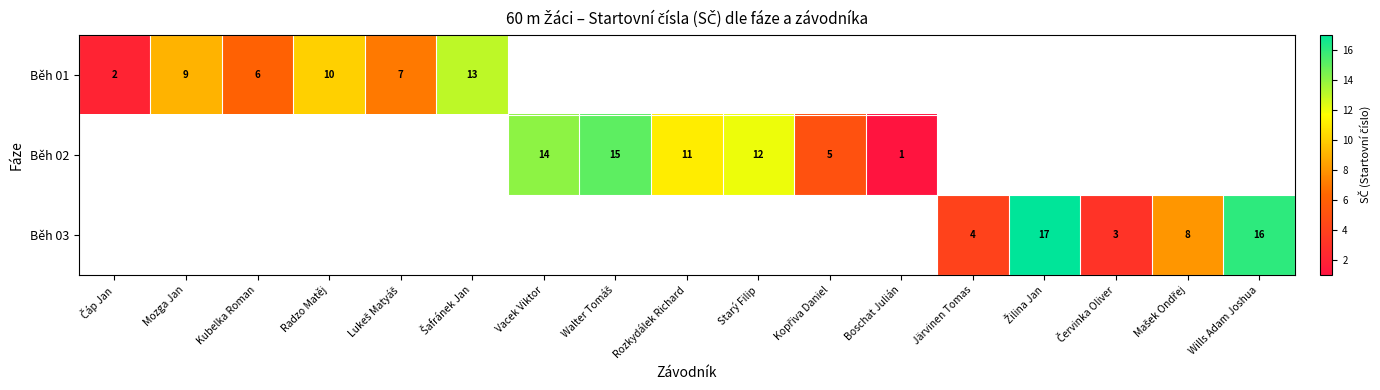

Which series changed the most between Červinka Oliver and Mašek Ondřej?

Běh 03